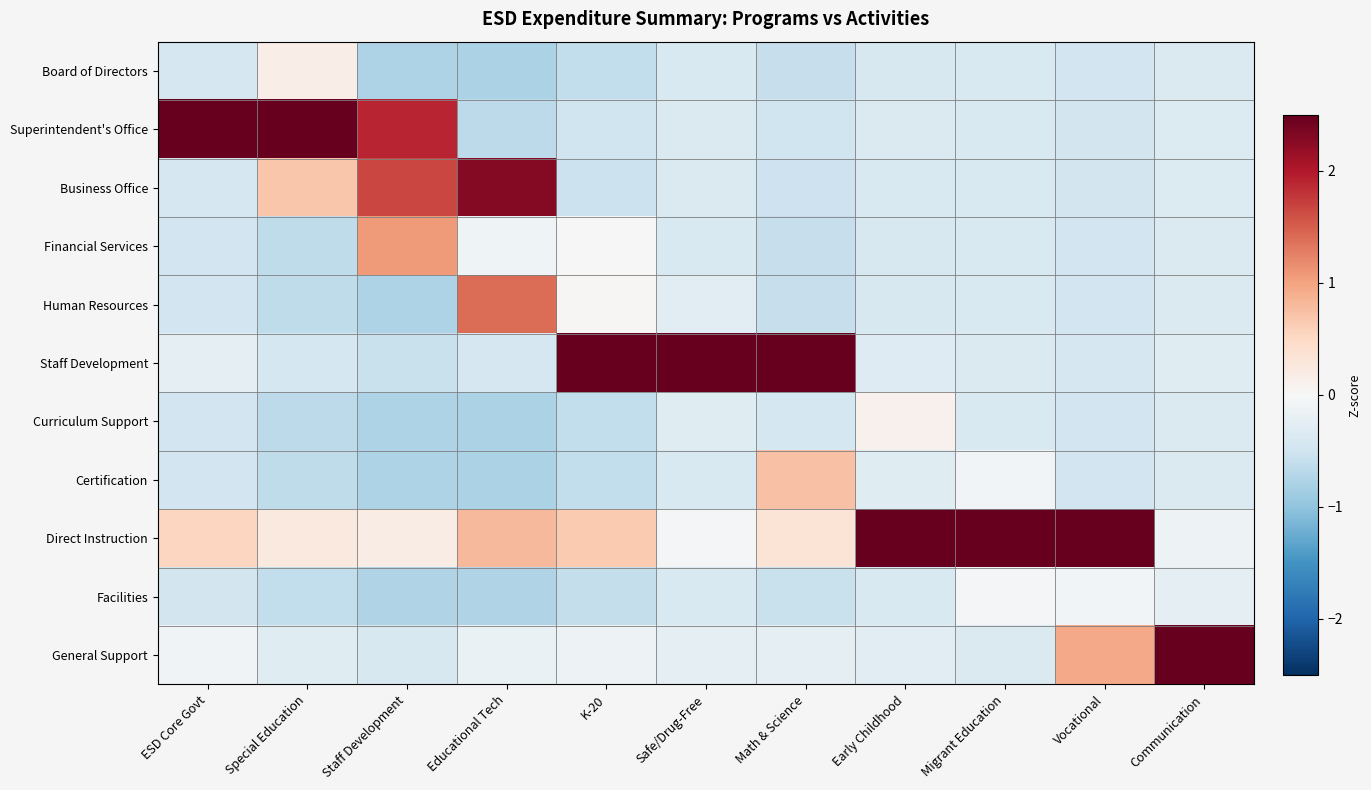

Which category has the lowest value across all series?

Educational Tech